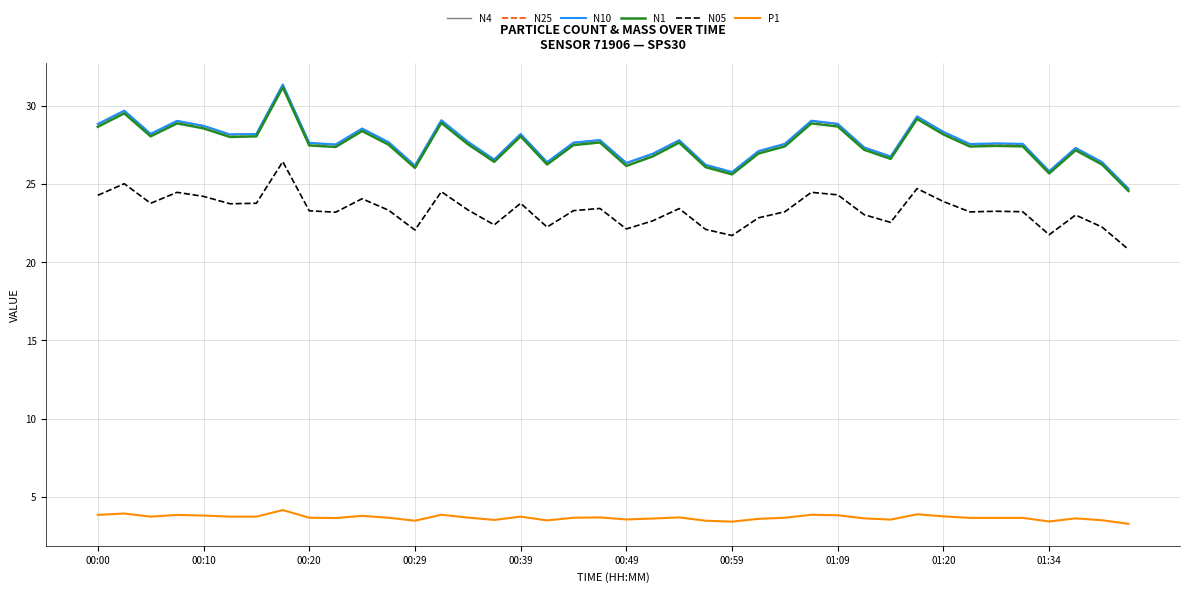

Which series has the widest spread of values?

N10